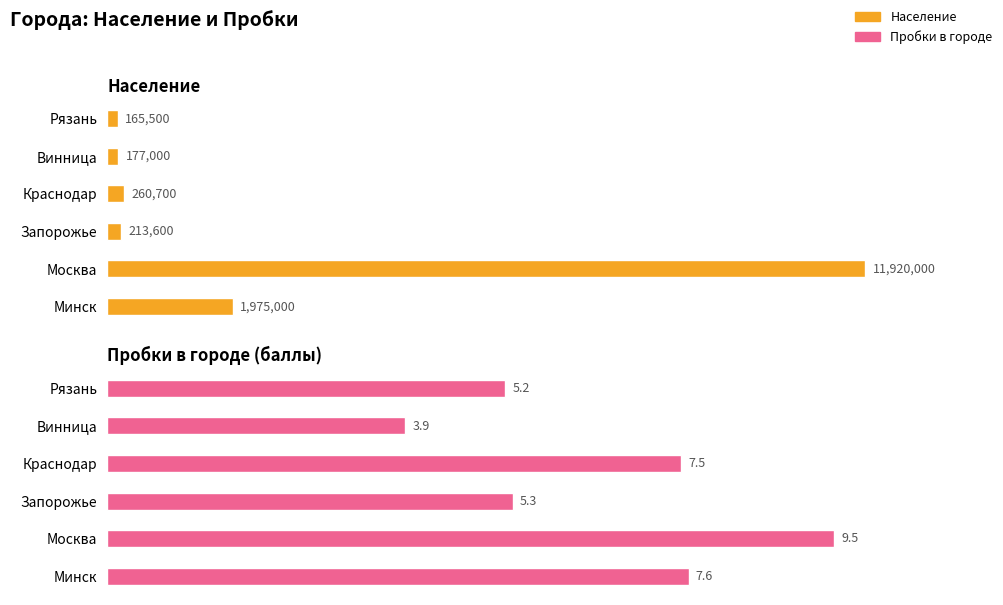

The Пробки в городе series shows 5.3 at Запорожье. True or false?

True